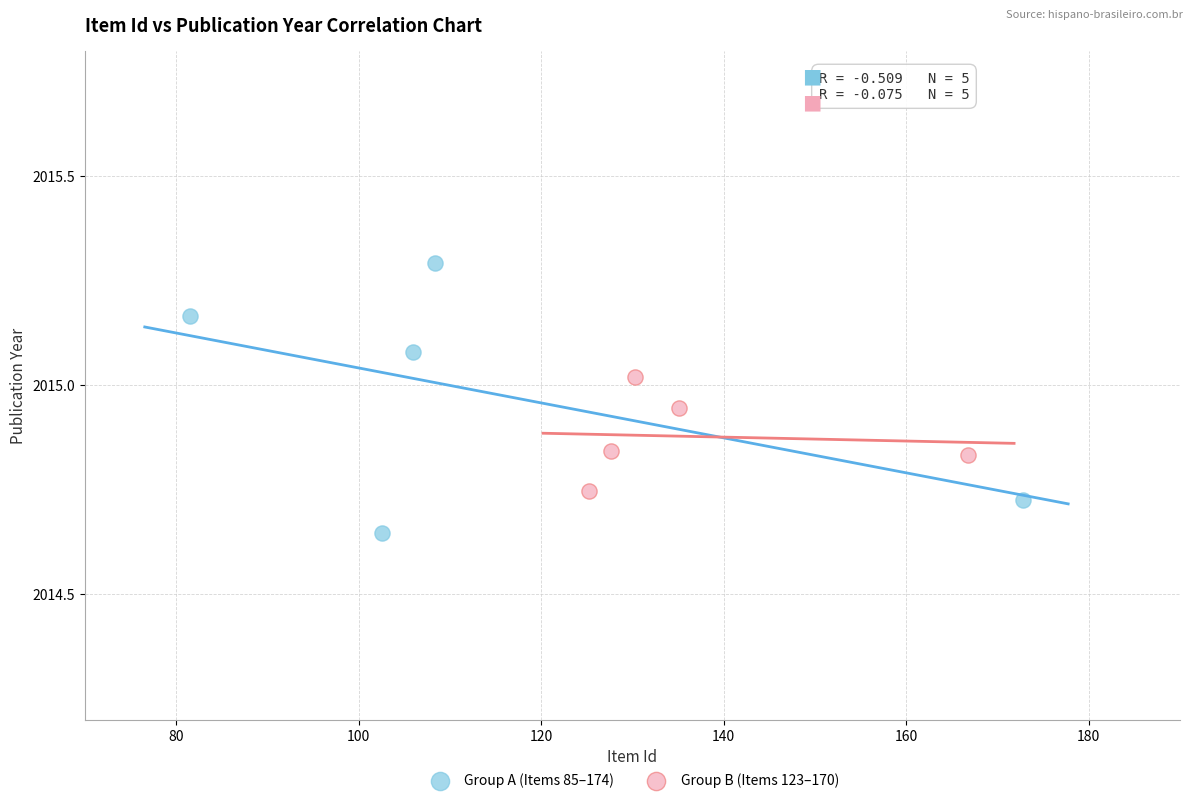

Which series reaches the minimum Y coordinate?

Group A (Items 85–174)